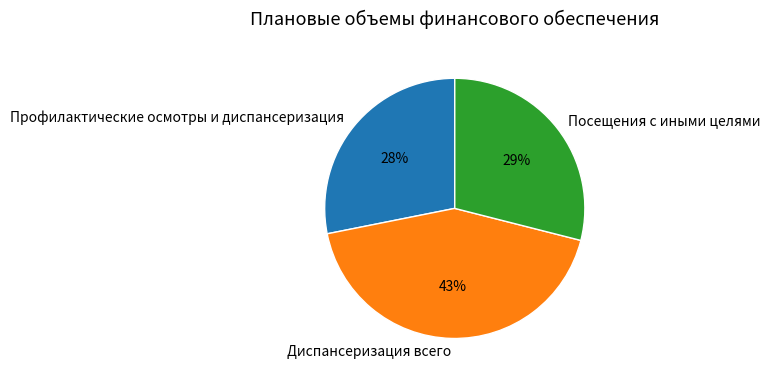

To the nearest percent, what is the difference between the Диспансеризация всего and Посещения с иными целями slice percentages?

14%